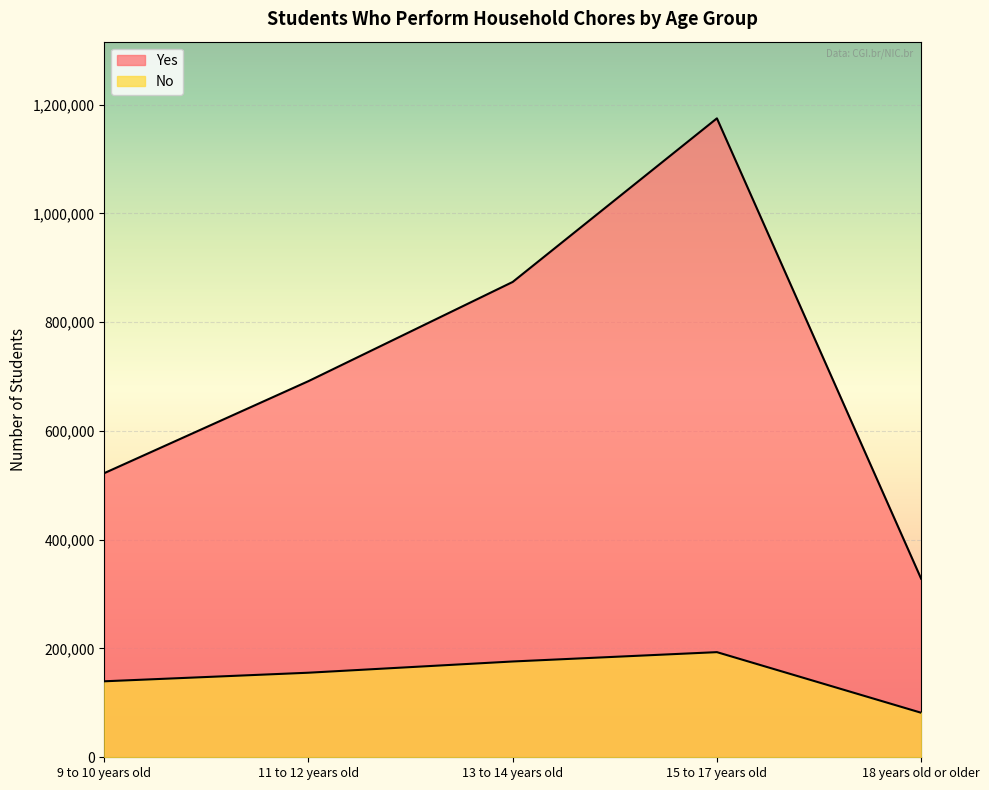

Reading left to right, list all the values displayed in this chart.

No: 139696	155466	176112	193285	81872
Yes: 522390	691564	873897	1174667	328316